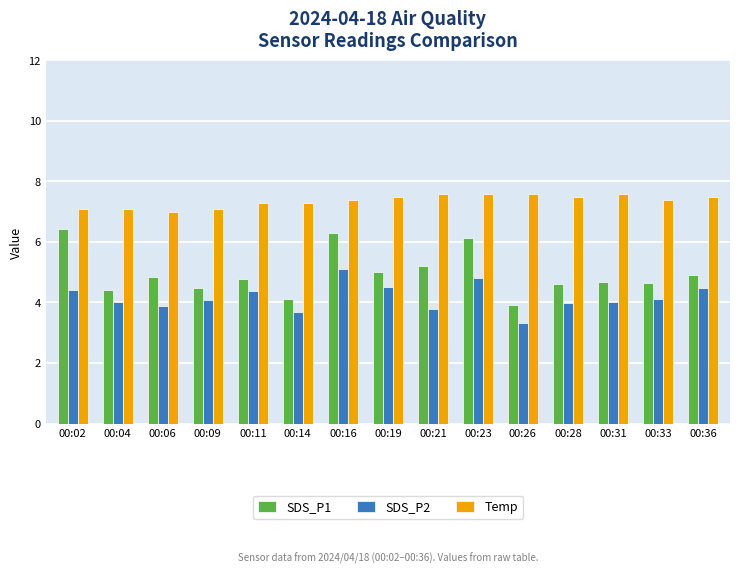

What is the sum of the SDS_P2 values at 00:21 and 00:06?

7.7